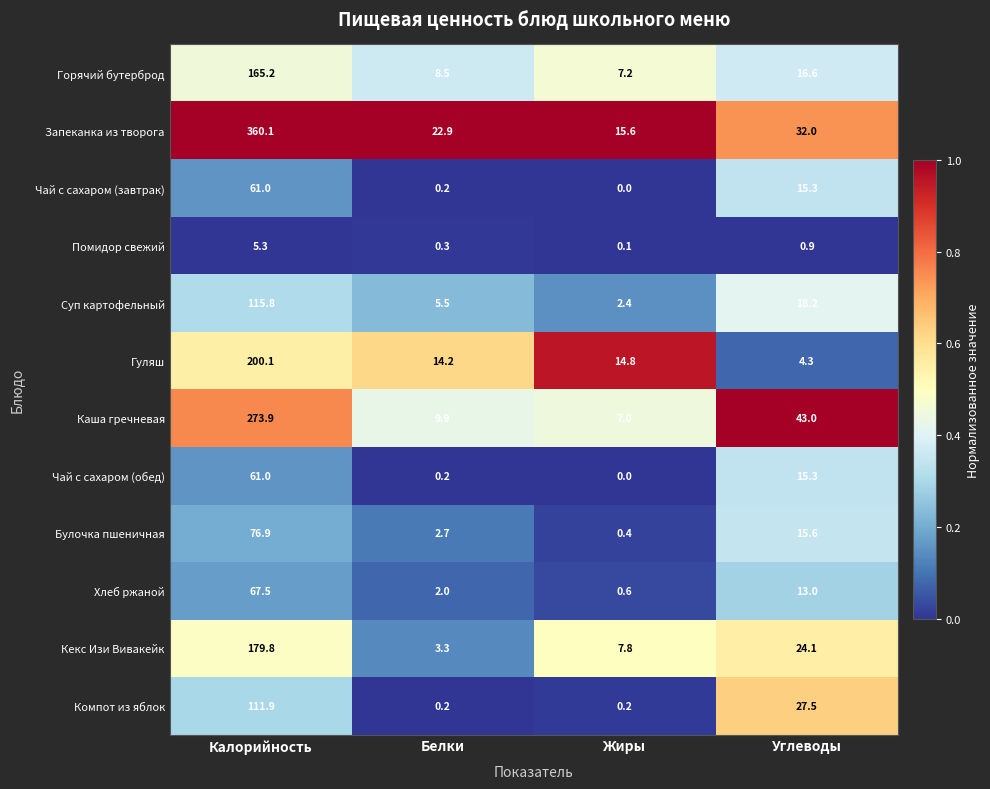

What is the spread (max minus min) of values at Калорийность?

354.8